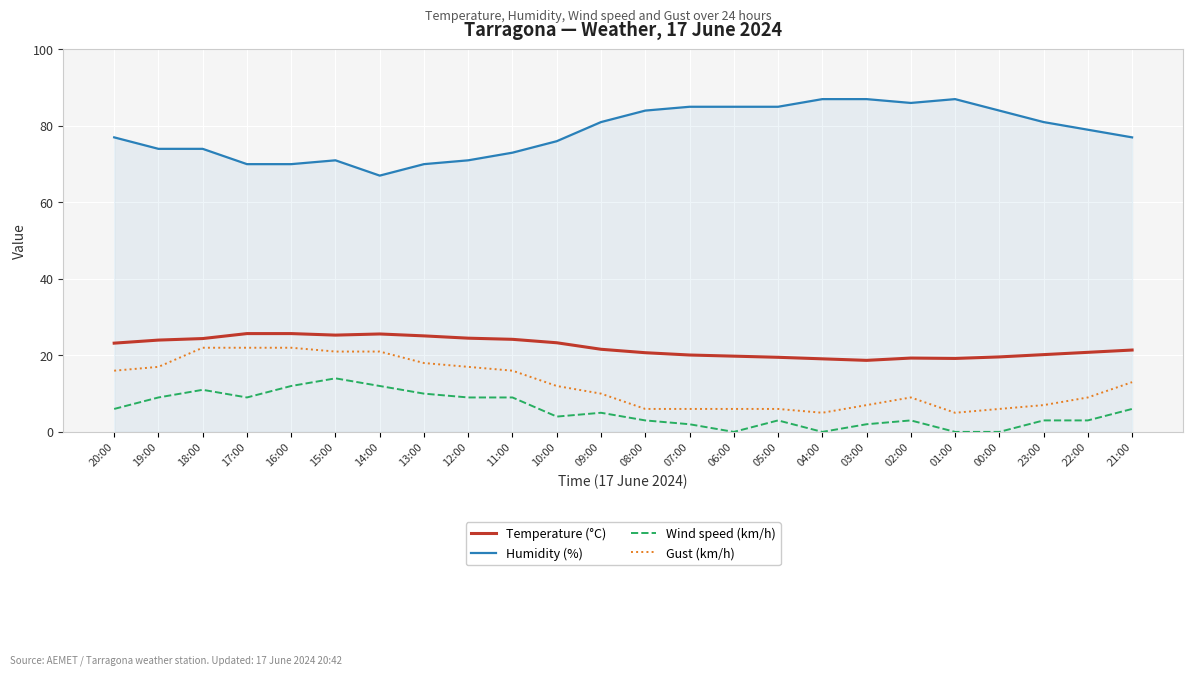

How many values in the Wind speed (km/h) series are below 5?

12